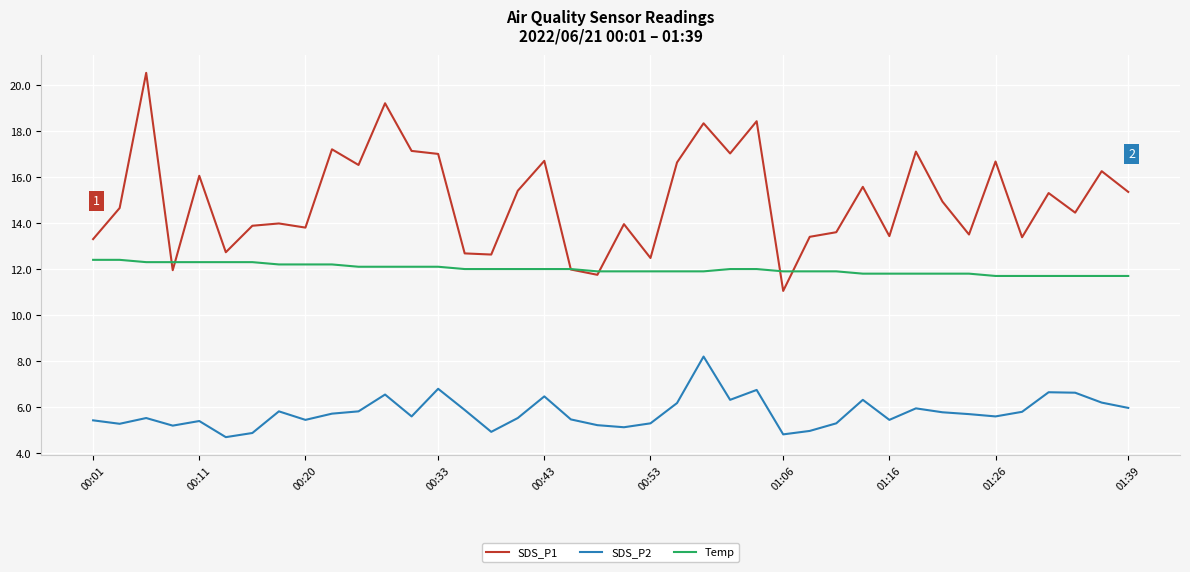

What is the greatest value displayed?

20.5